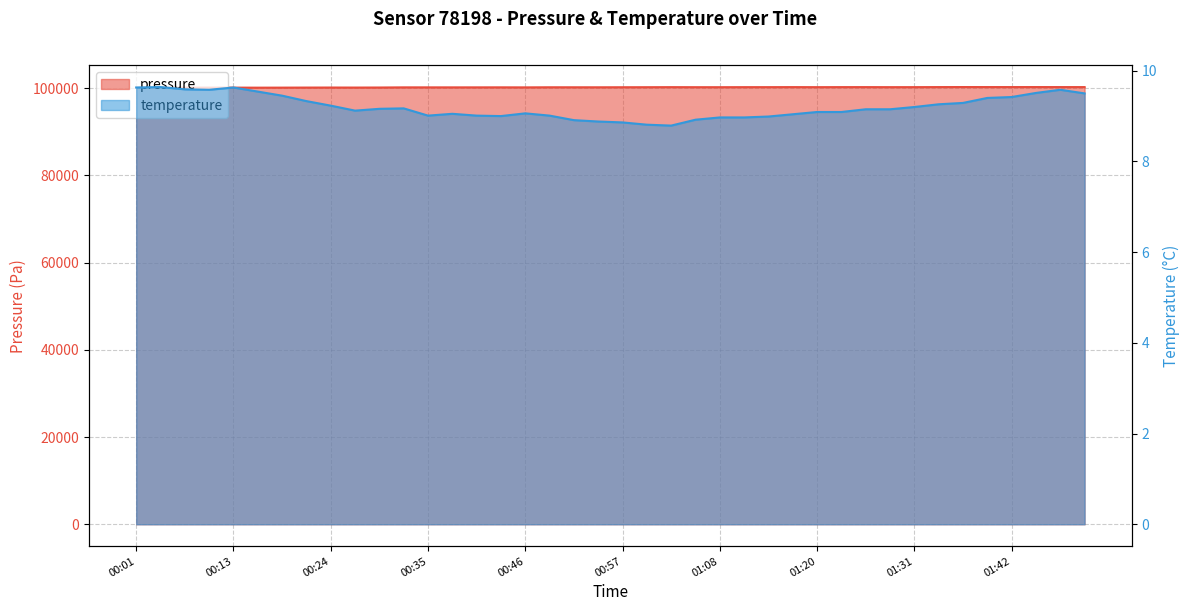

Rank the series by their maximum value, from lowest to highest.

temperature, pressure